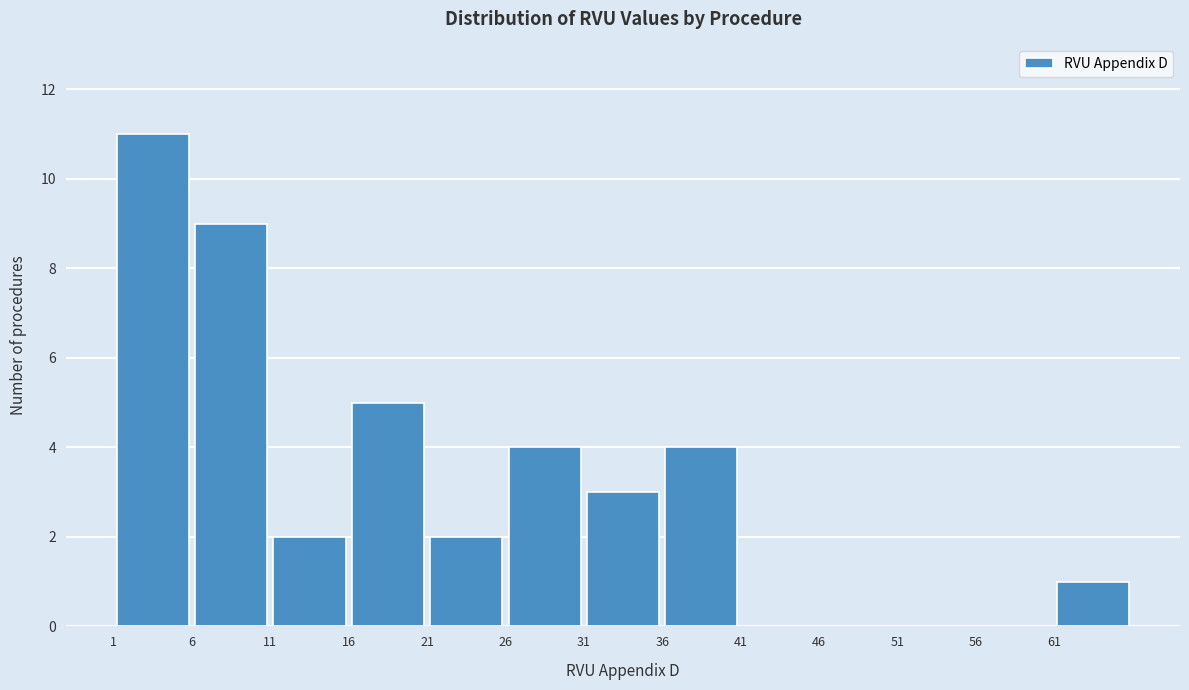

Over which range of the x-axis is the bar tallest?

1 to 6